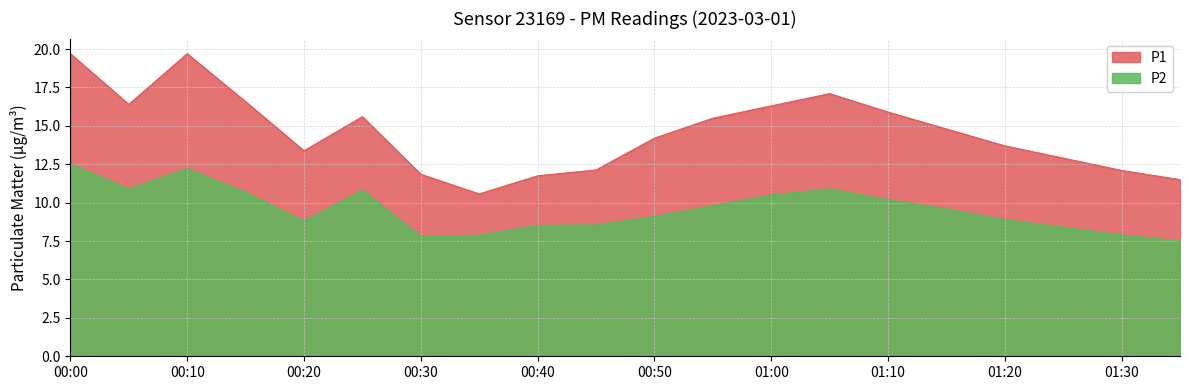

Reading right to left, list all the values displayed in this chart.

P1: 01:35=11.5	01:30=12.1	01:25=12.9	01:20=13.7	01:15=14.8	01:10=15.9	01:05=17.1	01:00=16.3	00:55=15.5	00:50=14.2	00:45=12.1	00:40=11.8	00:35=10.6	00:30=11.8	00:25=15.6	00:20=13.4	00:15=16.6	00:10=19.7	00:05=16.4	00:00=19.7
P2: 01:35=7.5	01:30=7.9	01:25=8.4	01:20=8.9	01:15=9.6	01:10=10.2	01:05=10.9	01:00=10.5	00:55=9.8	00:50=9.1	00:45=8.6	00:40=8.5	00:35=7.9	00:30=7.8	00:25=10.8	00:20=8.8	00:15=10.7	00:10=12.2	00:05=10.9	00:00=12.5